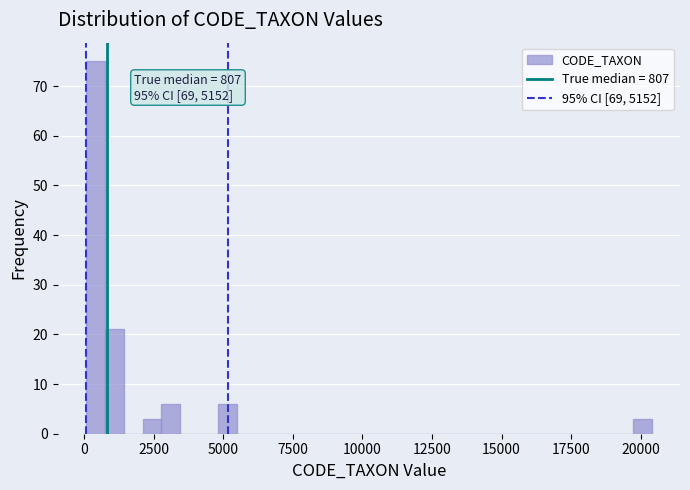

Around what value on the x-axis is the tallest bar? Give the approximate position of its centre, as read against the axis.

500